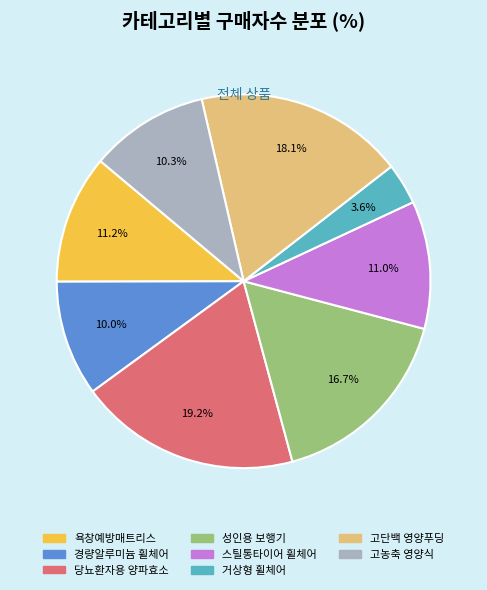

Does 성인용 보행기 account for over 50% of the chart?

No